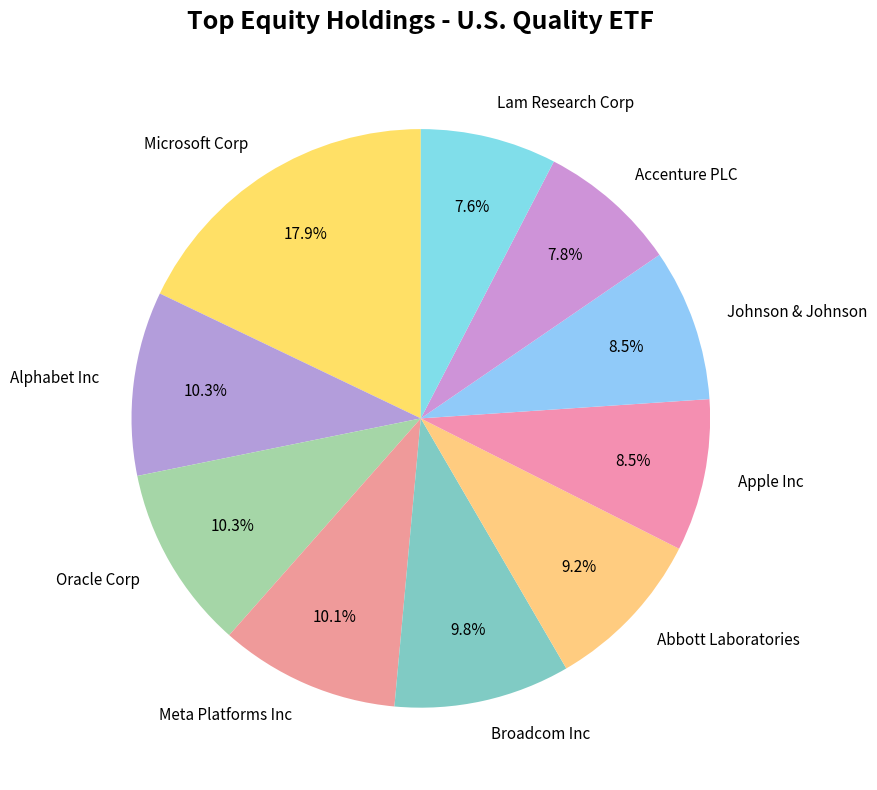

How many segments does this pie chart have?

10